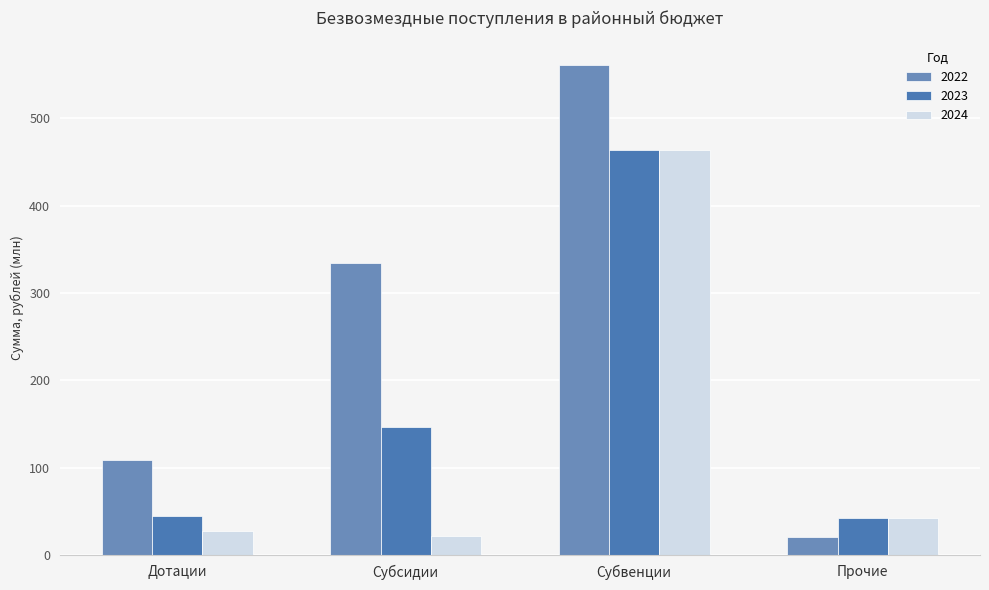

What is the total value across all series at Субсидии?

503.3